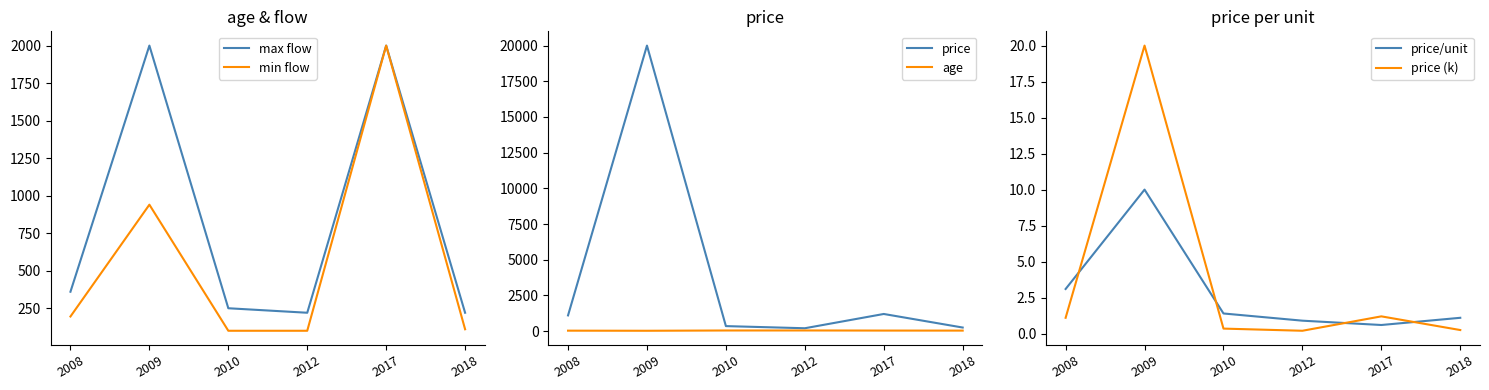

Rank the series at 2018 from lowest to highest value.

price (k), price/unit, age, min flow, max flow, price